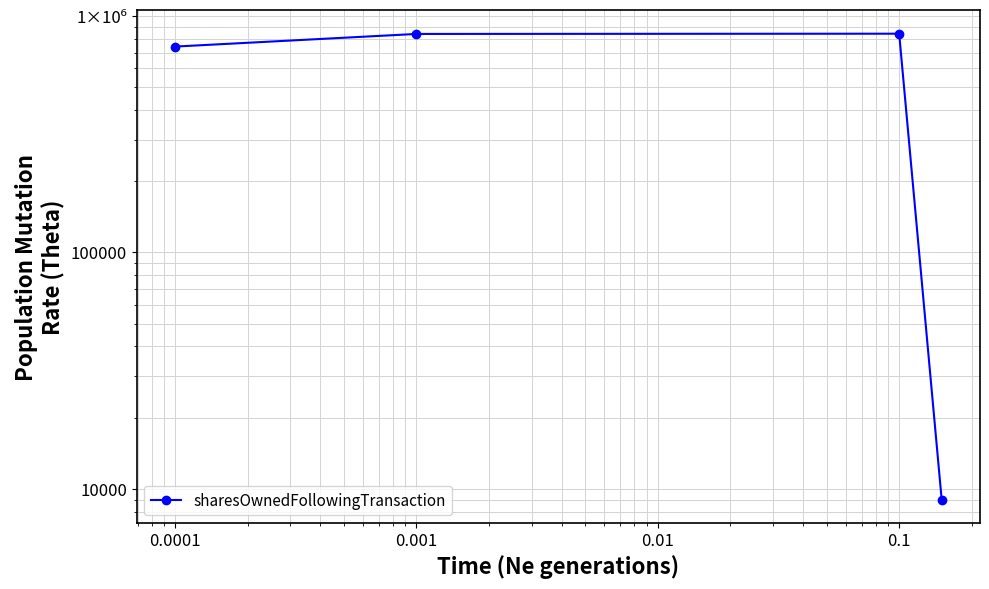

What is the greatest value displayed?

842100